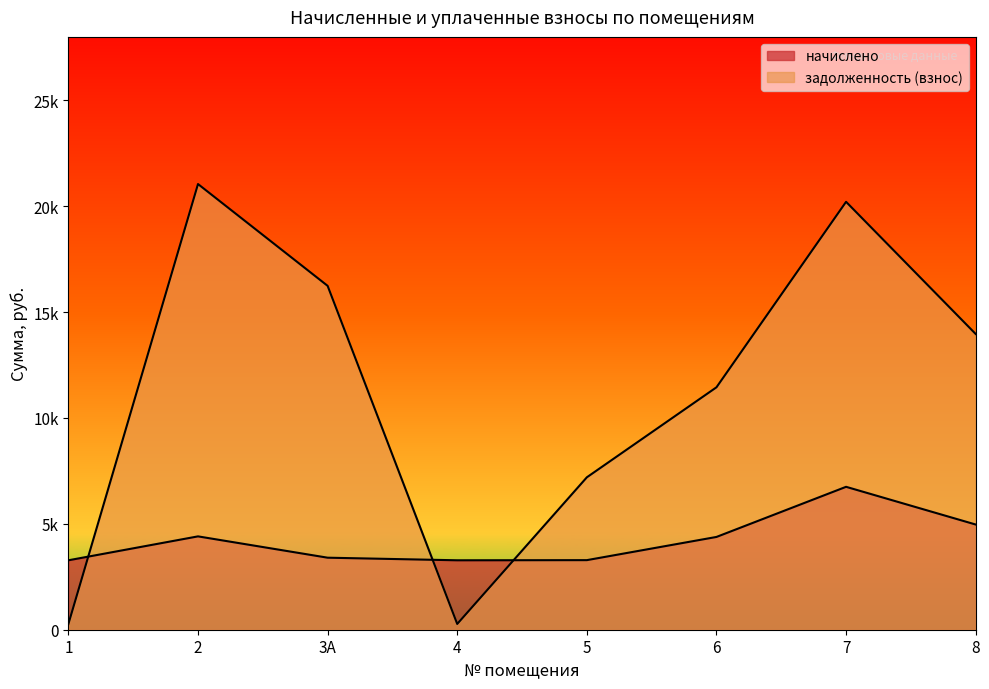

Which category has the highest value across all series?

2